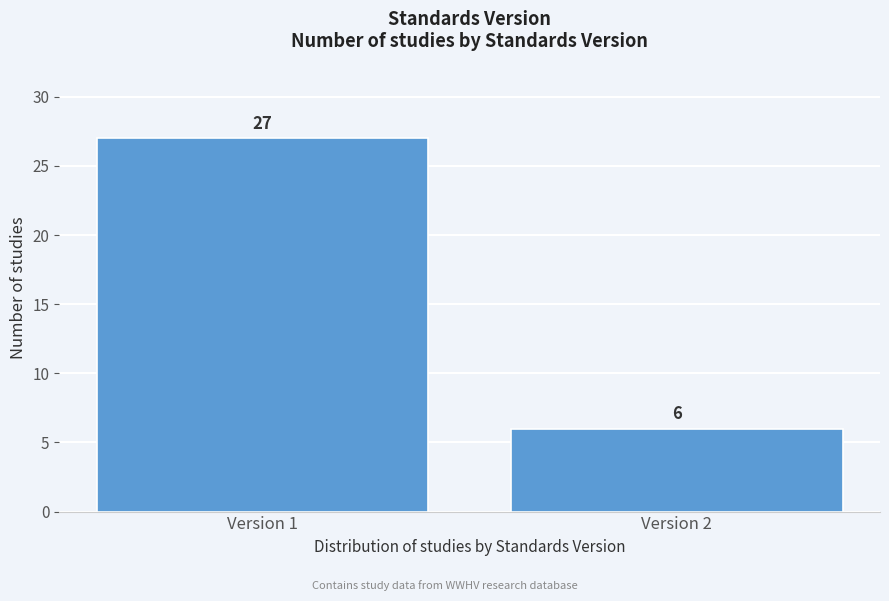

Reading right to left, extract all data points from this chart.

Version 2=6	Version 1=27